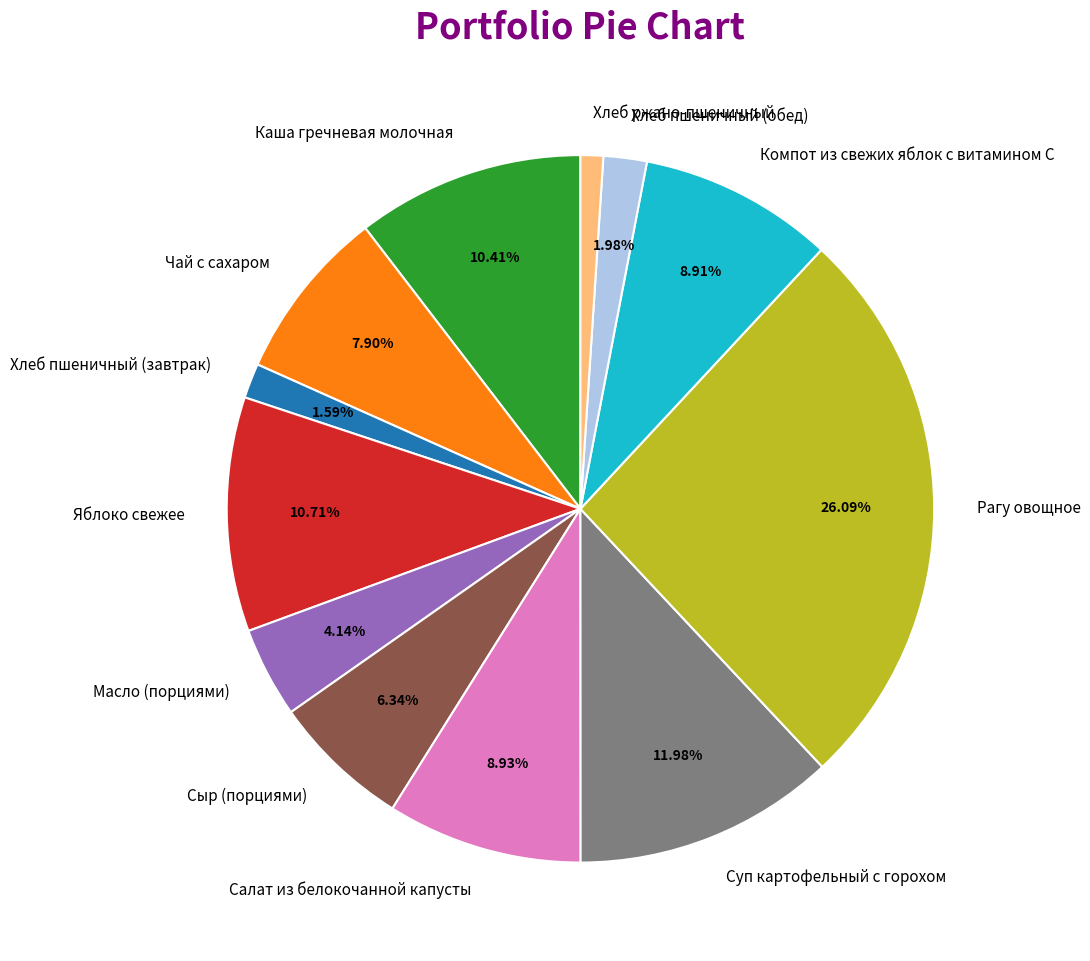

What percentage do Суп картофельный с горохом and Чай с сахаром together represent?

19.9%